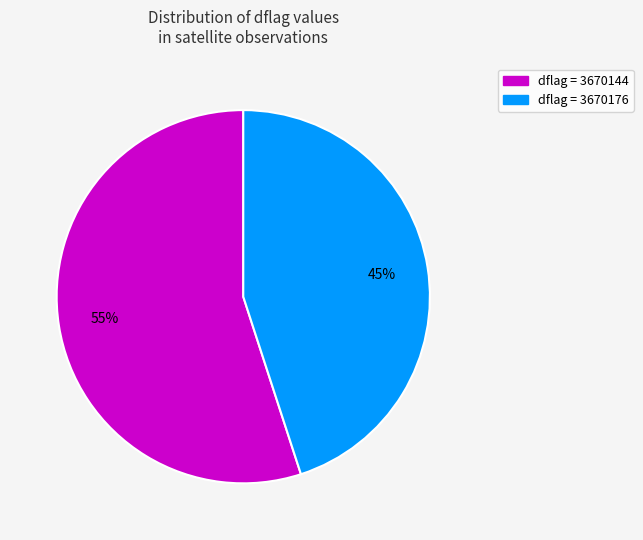

Does any single category account for the majority?

Yes